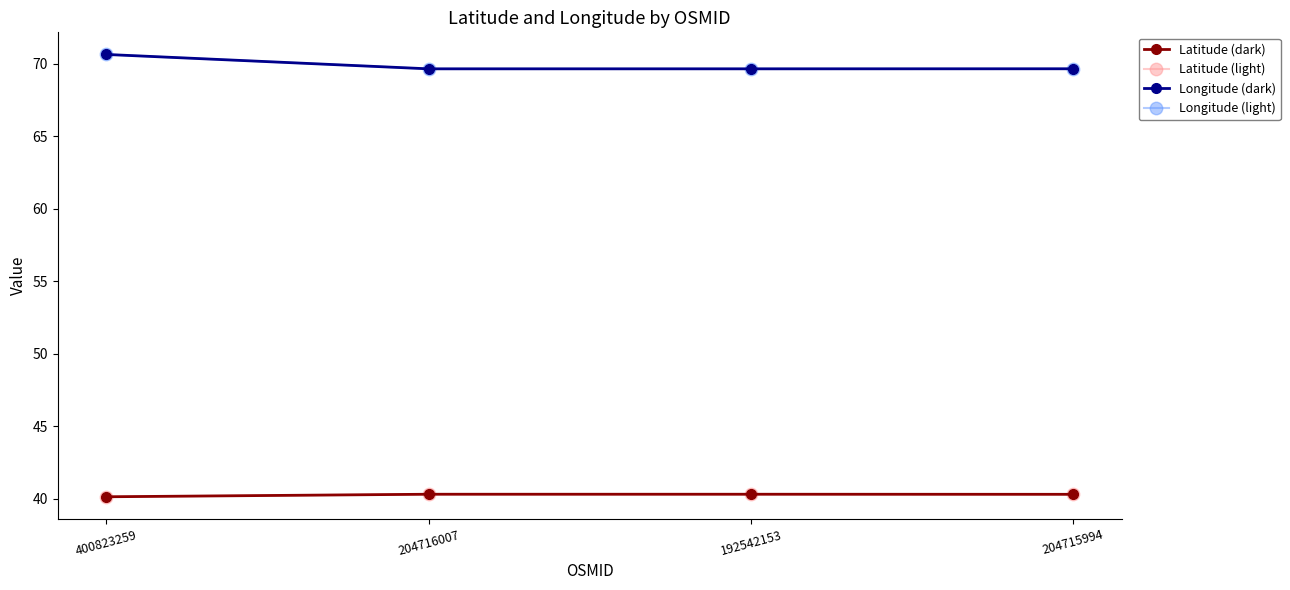

Where is Longitude (dark) nearest to the value 70?

204715994